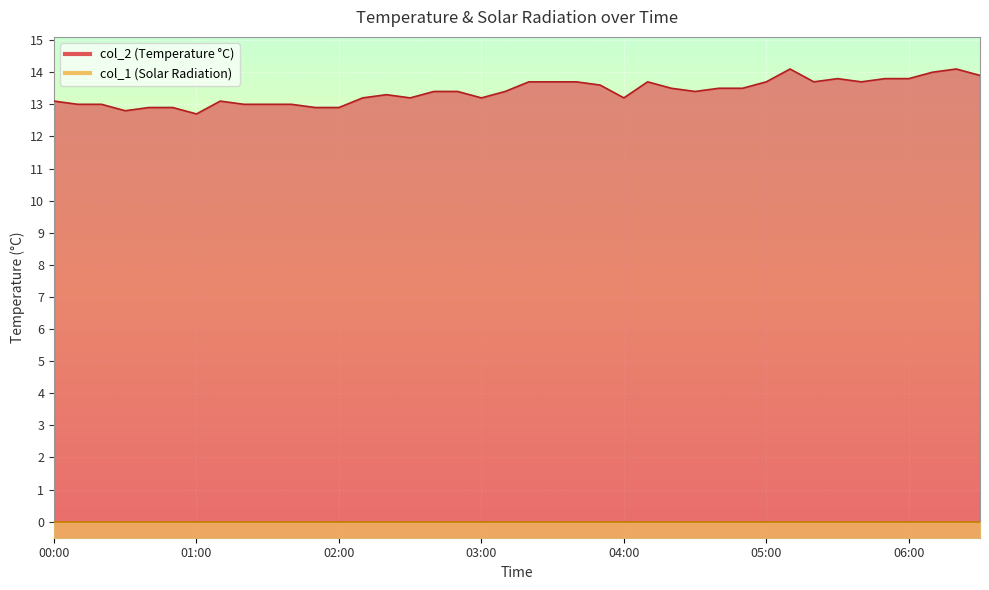

Between 2022/10/17 00:30 and 2022/10/17 04:40, which is larger?

2022/10/17 04:40